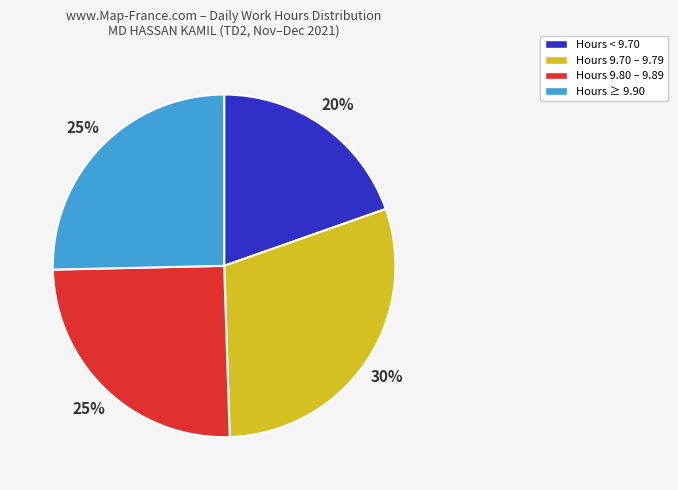

What is the ratio of the value at Hours 9.80 – 9.89 to the value at Hours ≥ 9.90?

1.0